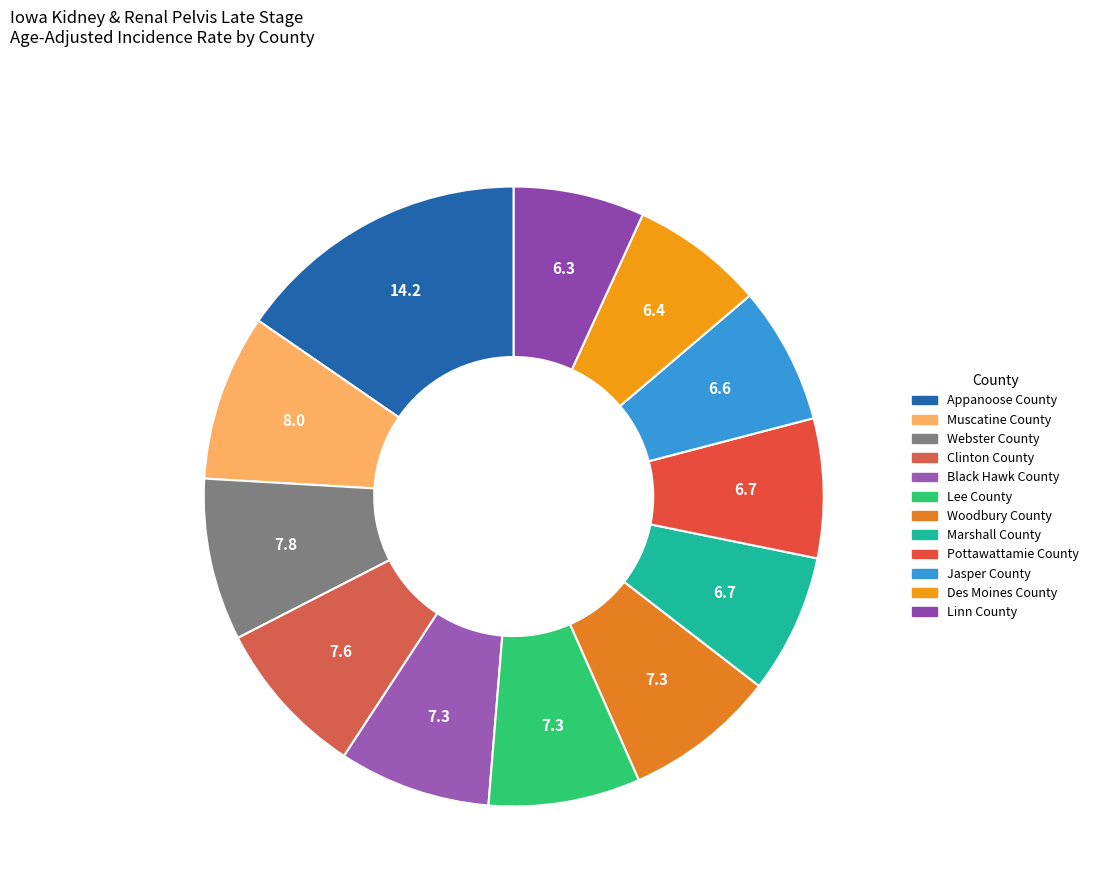

What is the ratio of the value at Woodbury County to the value at Linn County?

1.2